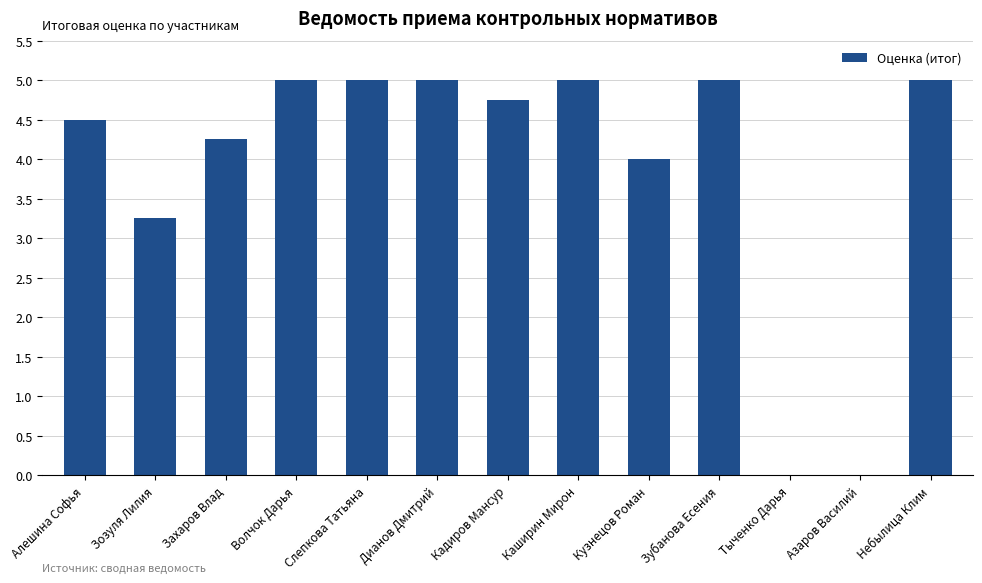

Which has a higher value, Кузнецов Роман or Дианов Дмитрий?

Дианов Дмитрий